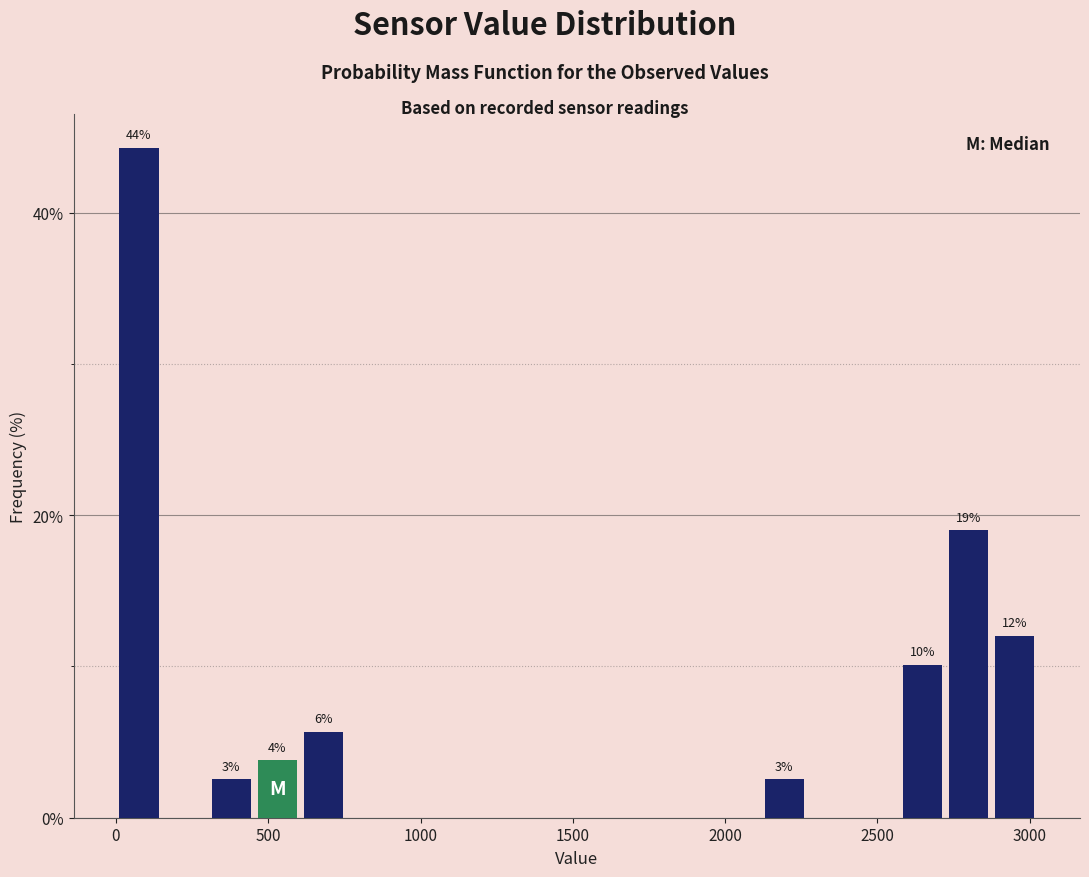

Around what value on the x-axis is the tallest bar? Give the approximate position of its centre, as read against the axis.

100